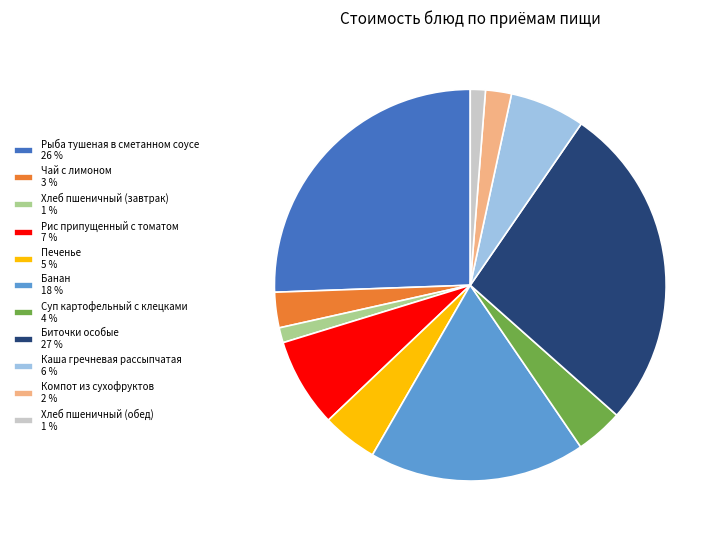

How many segments does this pie chart have?

11